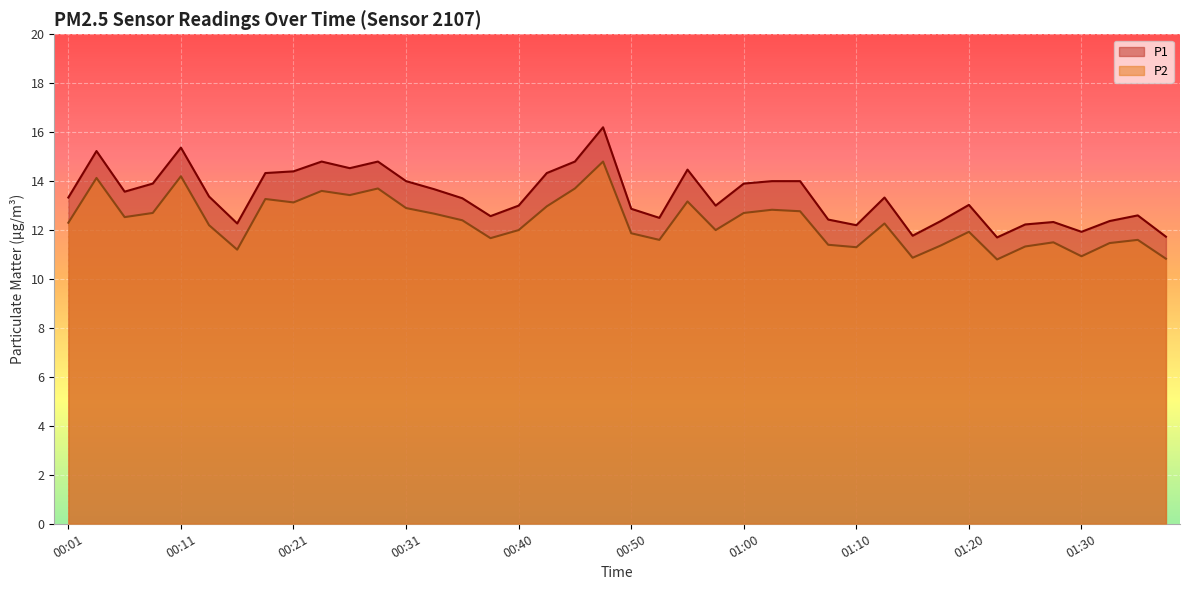

True or false: P2 and P1 intersect in this chart.

False